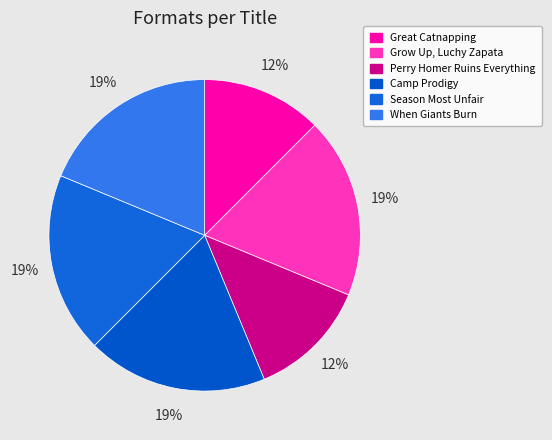

What is the largest slice in the pie chart?

Grow Up, Luchy Zapata